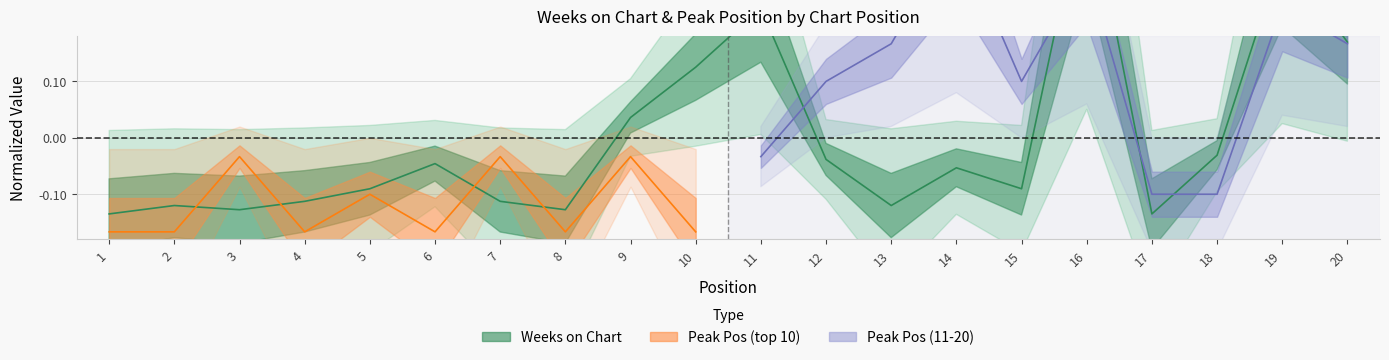

How many negative values are there?

14